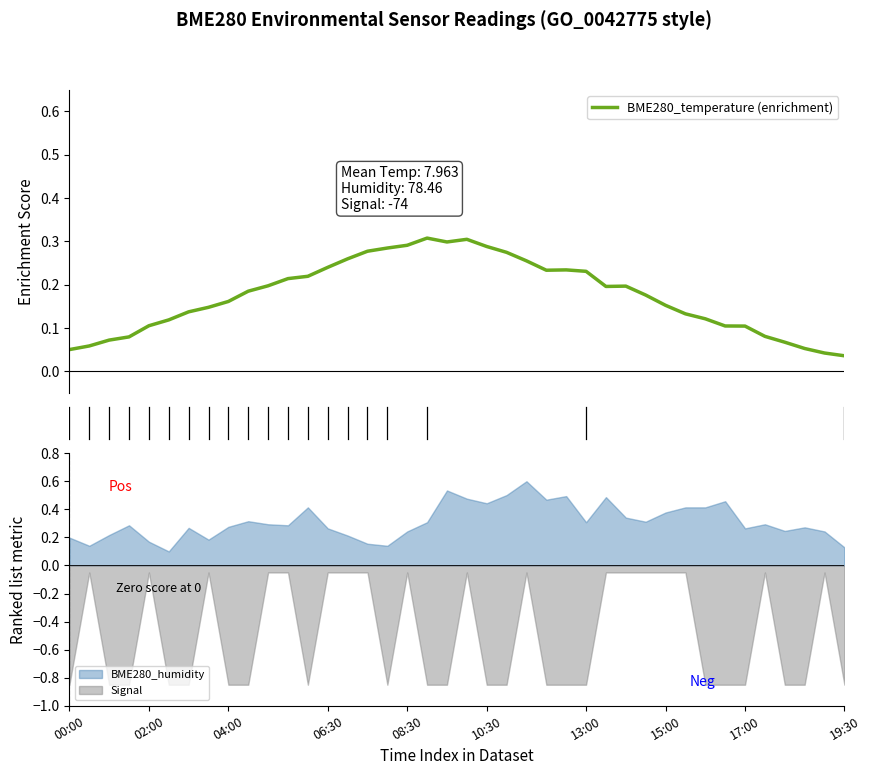

The chart shows a value of 0.2 at 32. True or false?

False